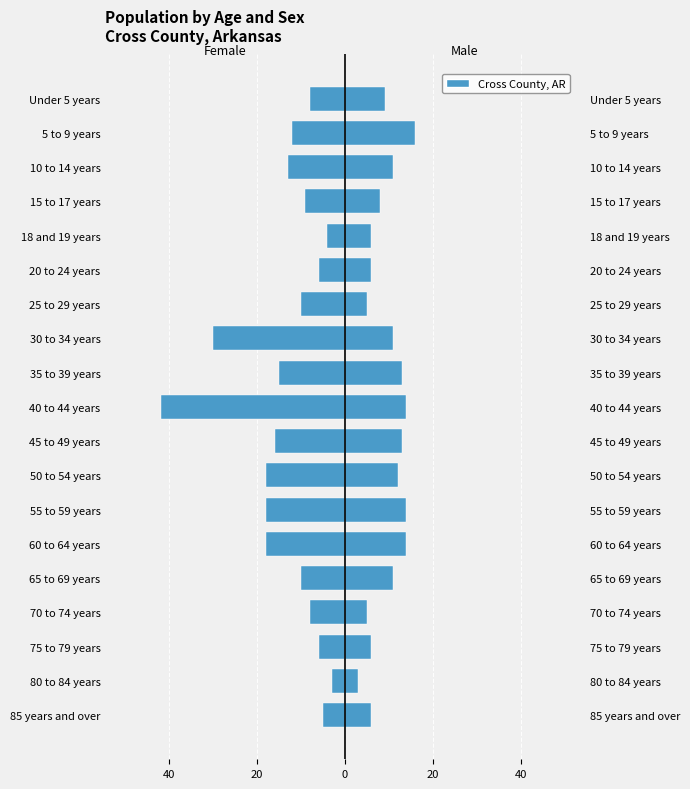

At 50 to 54 years, list the series in order from smallest to largest.

Female, Male